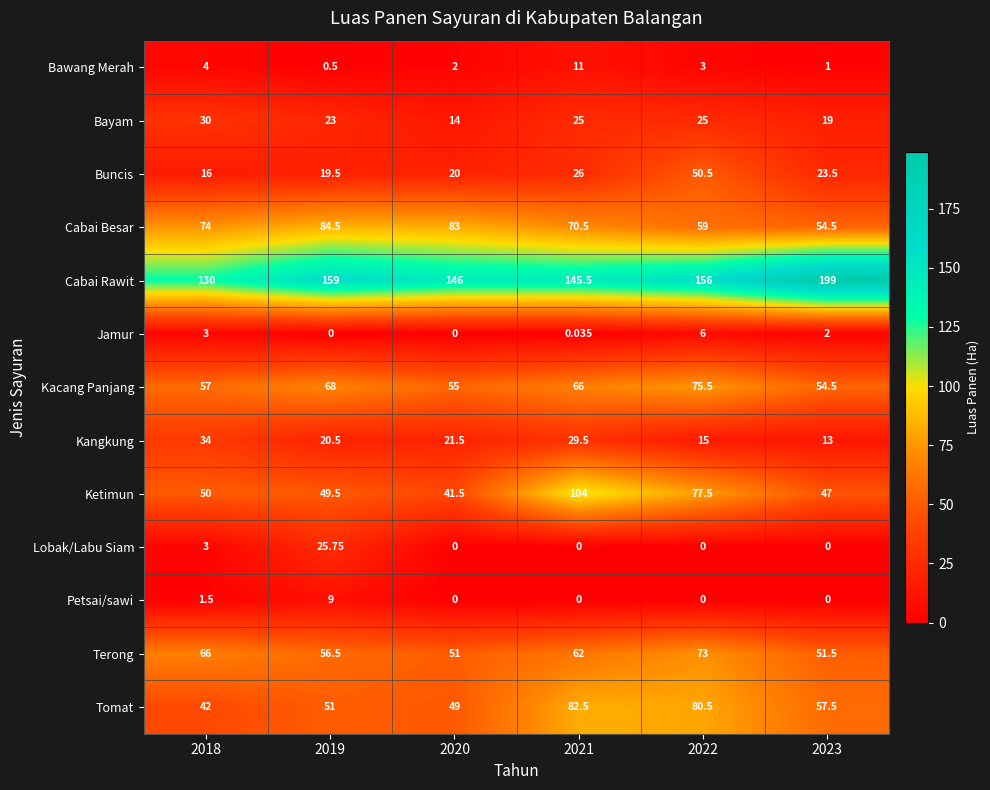

Is the value of Terong at 2022 greater than the value of Bawang Merah at 2022?

Yes